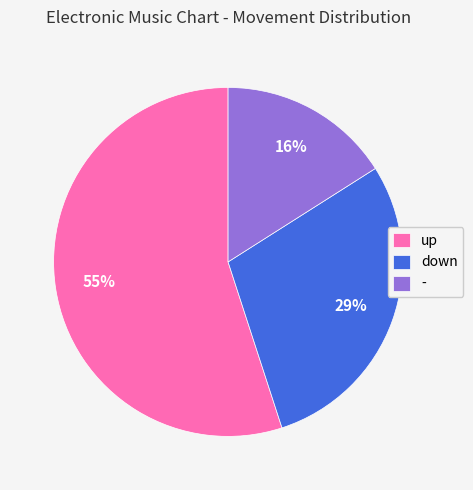

Rank the categories by value from highest to lowest.

up, down, -